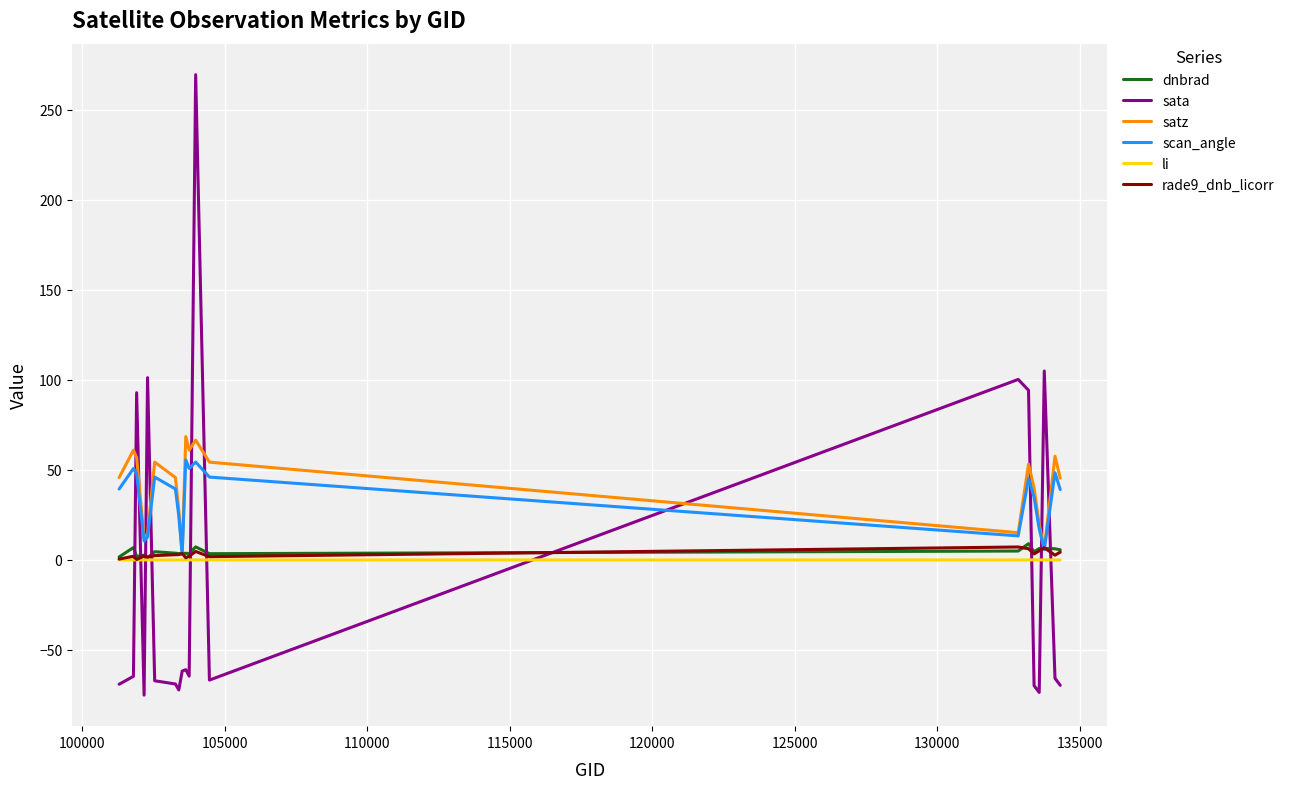

Which series has the widest spread of values?

sata